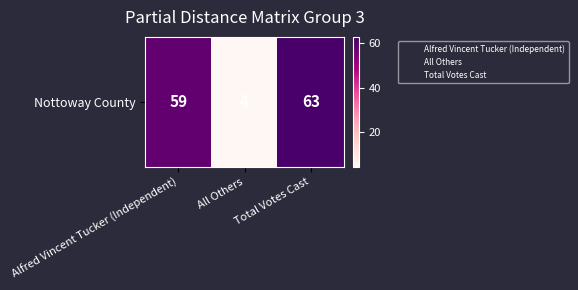

Count the number of data series in this chart.

1